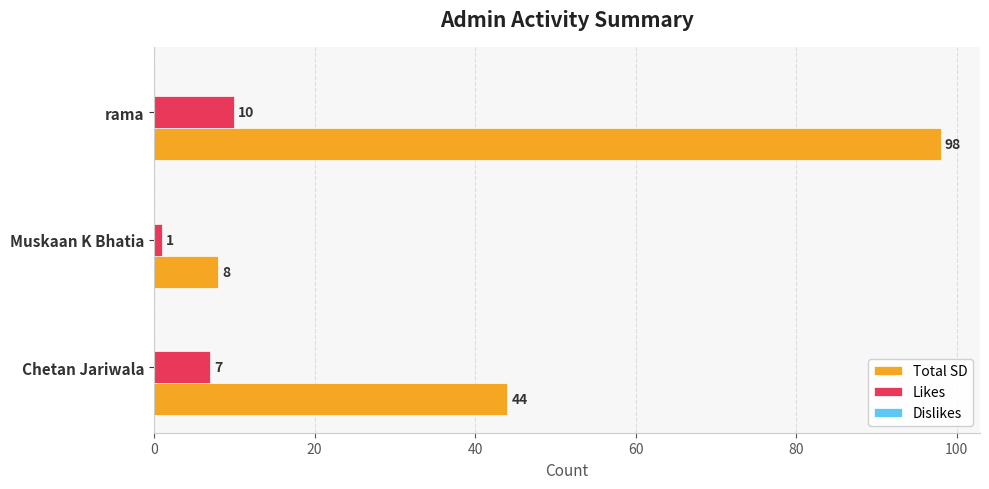

Between Chetan Jariwala and Muskaan K Bhatia, which series saw the biggest shift?

Total SD